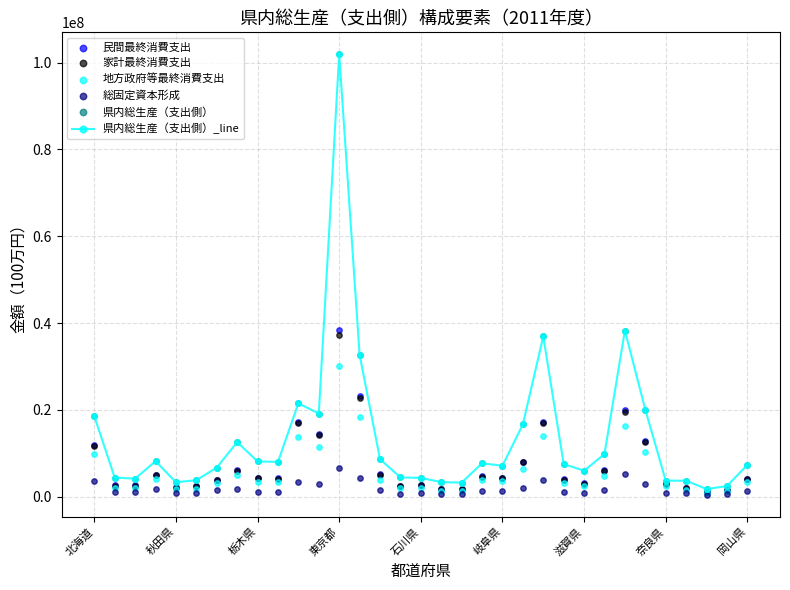

Which series has the largest total across all categories?

県内総生産（支出側）_line